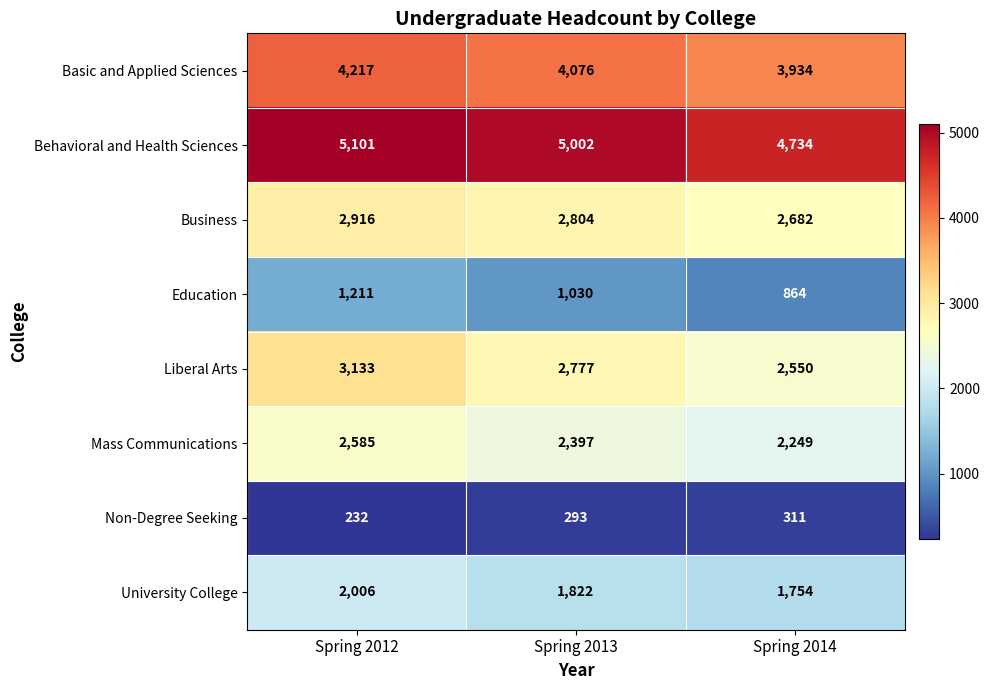

What is the maximum value for Education?

1211